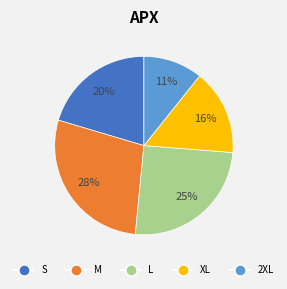

To the nearest percent, what is the combined percentage of XL and S?

36%